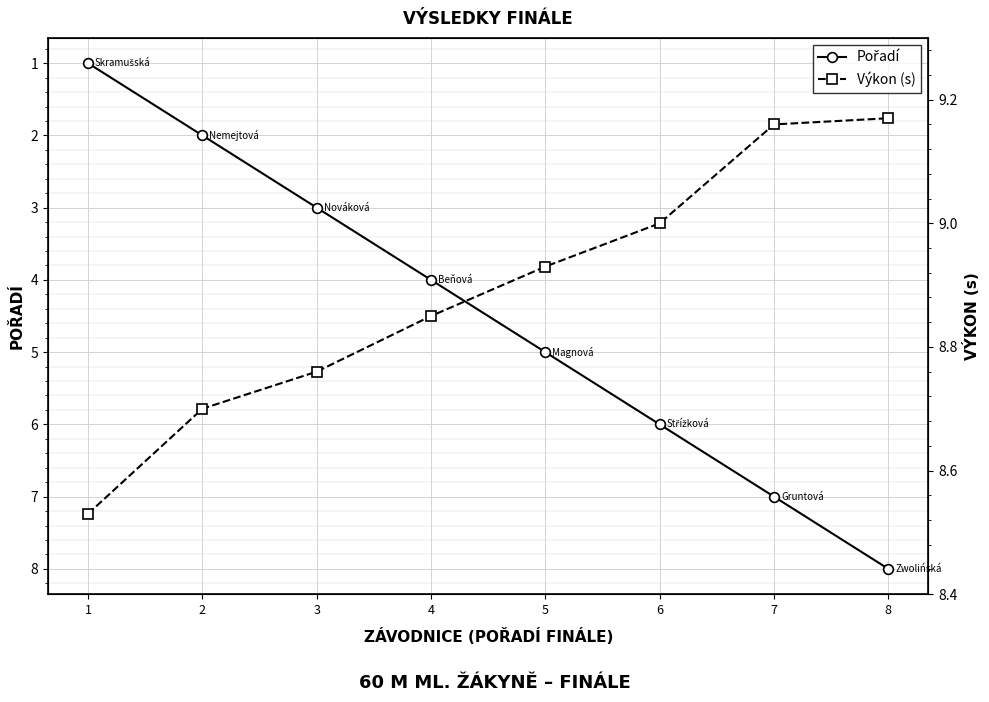

Which series has the largest total across all categories?

Výkon (s)